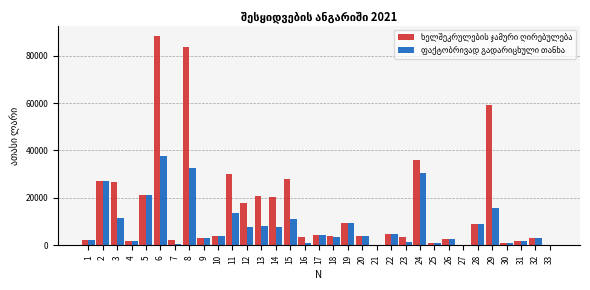

What is the greatest value displayed?

88276.0